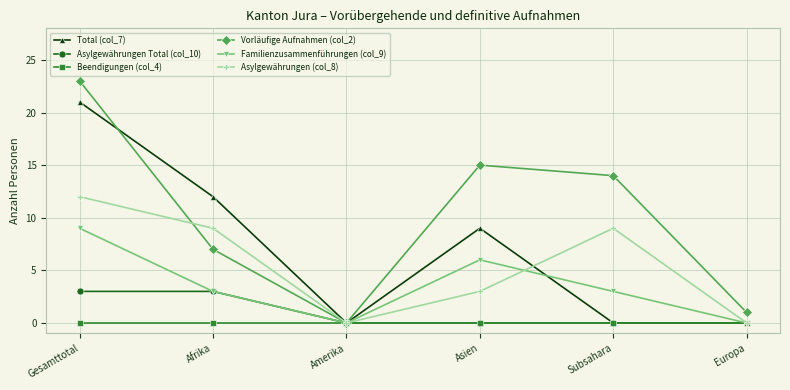

How many positive values does the Vorläufige Aufnahmen (col_2) series have?

5